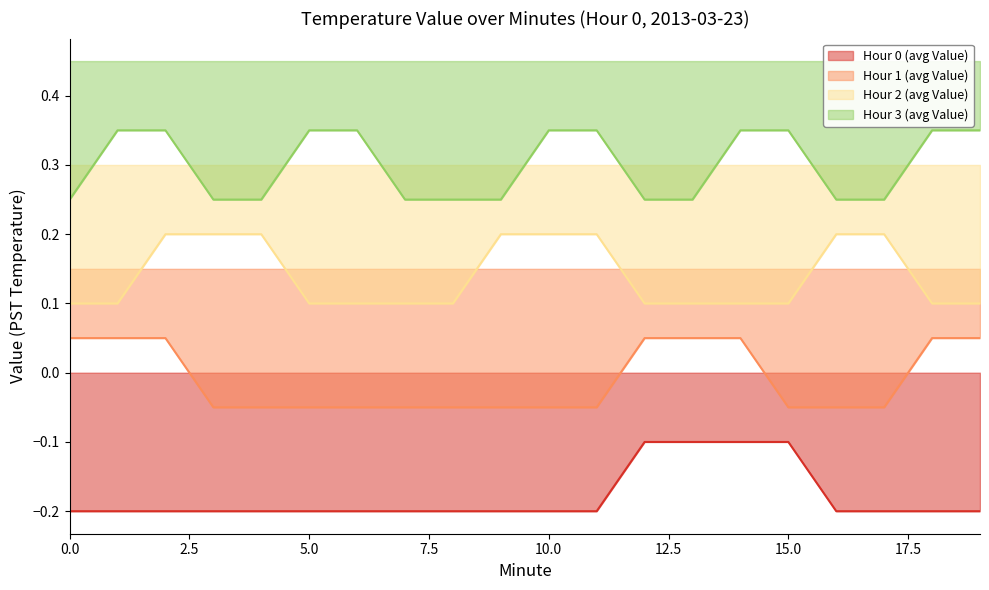

What is the sum of the Hour 0 (avg Value) values at 19 and 17?

-0.4